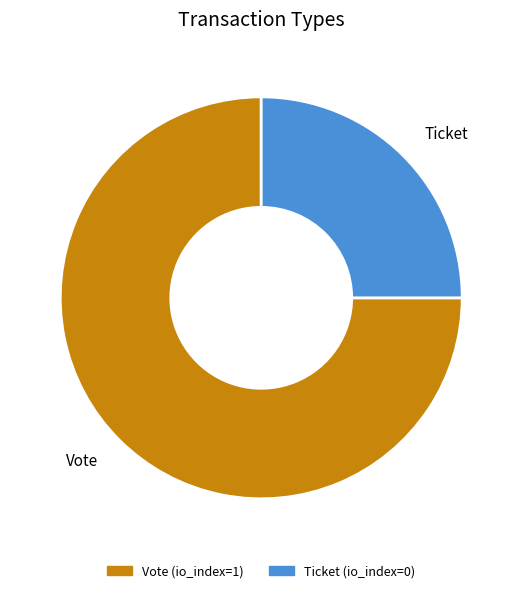

Rank the categories by value from lowest to highest.

Ticket, Vote